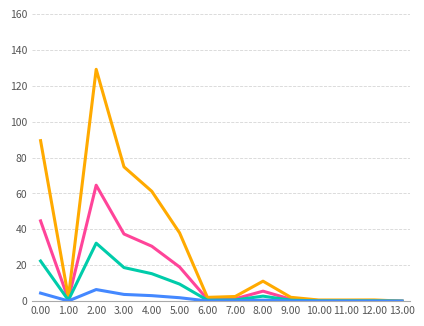

What is the total value across all series at 2.00?

232.4